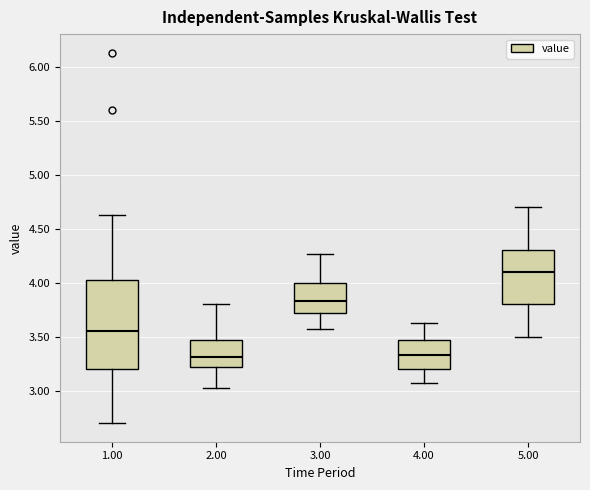

Comparing the boxes themselves (not the whiskers), which one is the tallest?

1.00